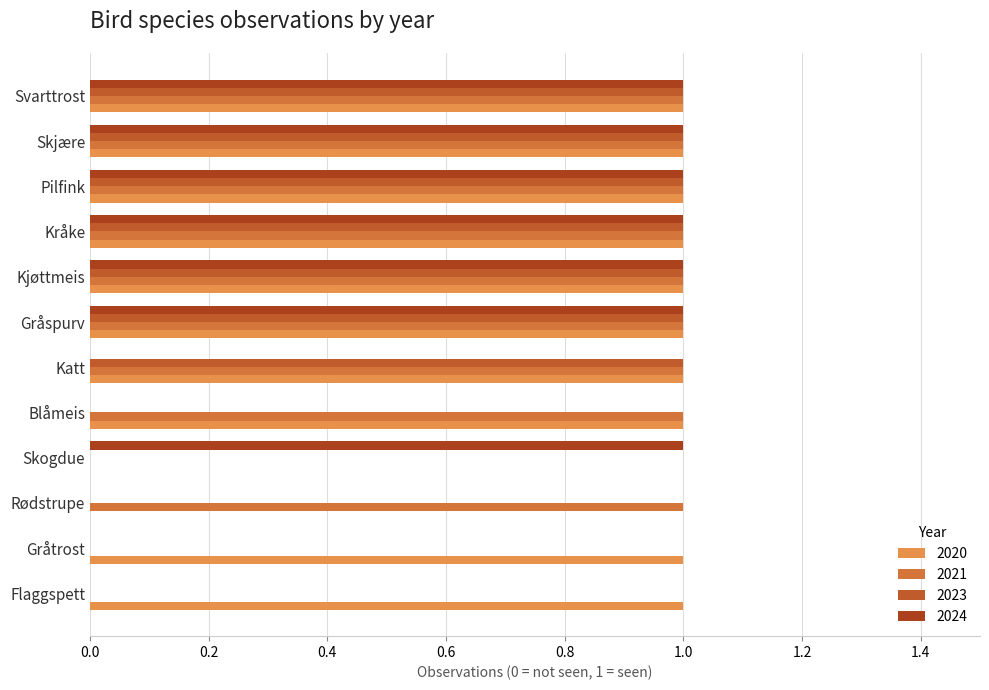

Which series has the largest range (max minus min)?

2020